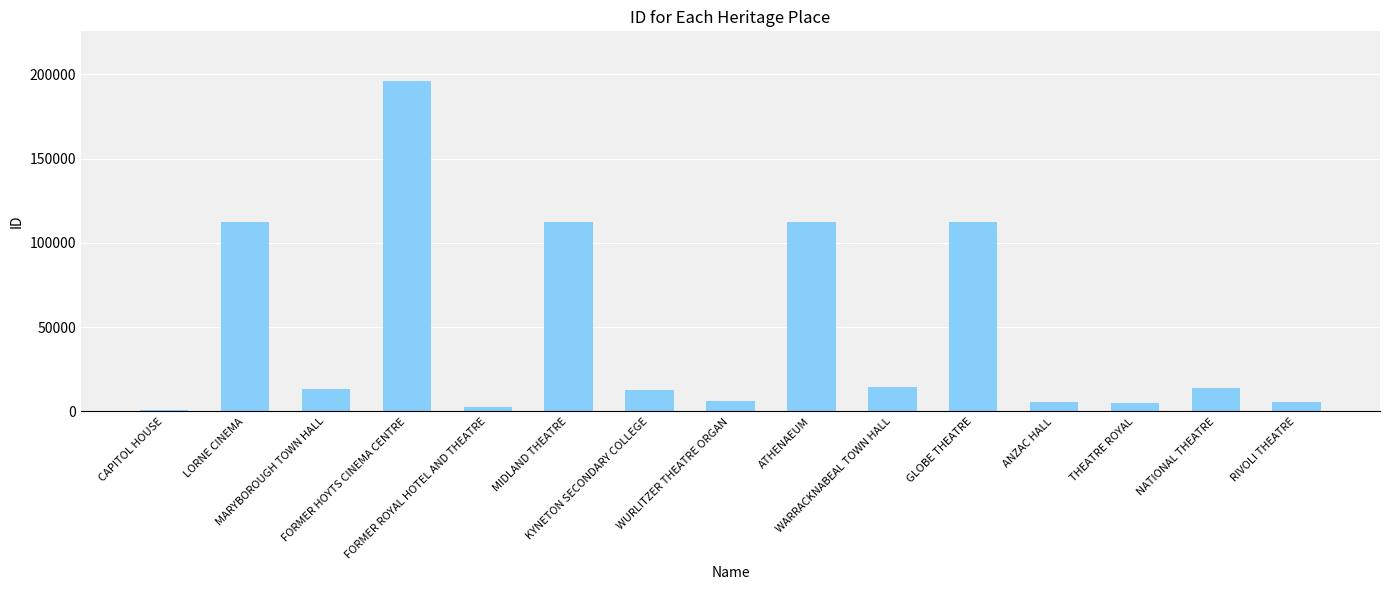

What value does the data have at KYNETON SECONDARY COLLEGE, to the nearest 50?

12450